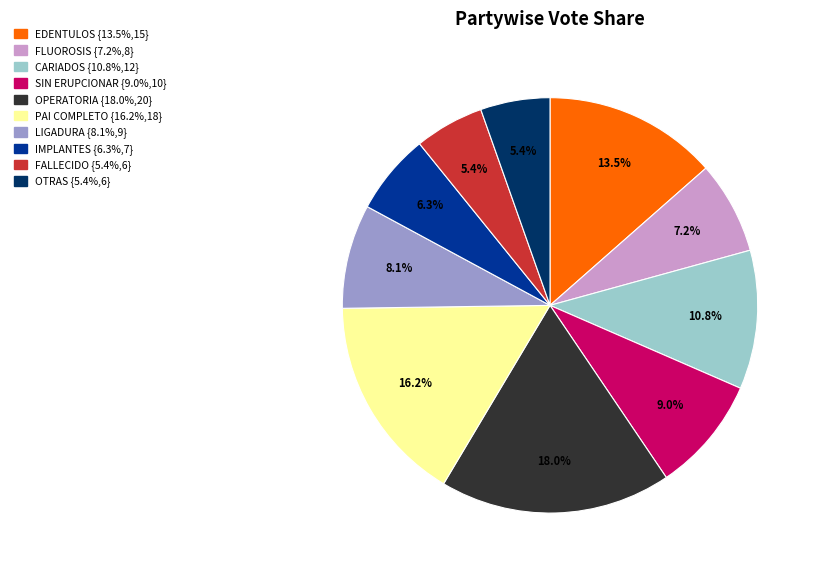

Does any single category account for the majority?

No